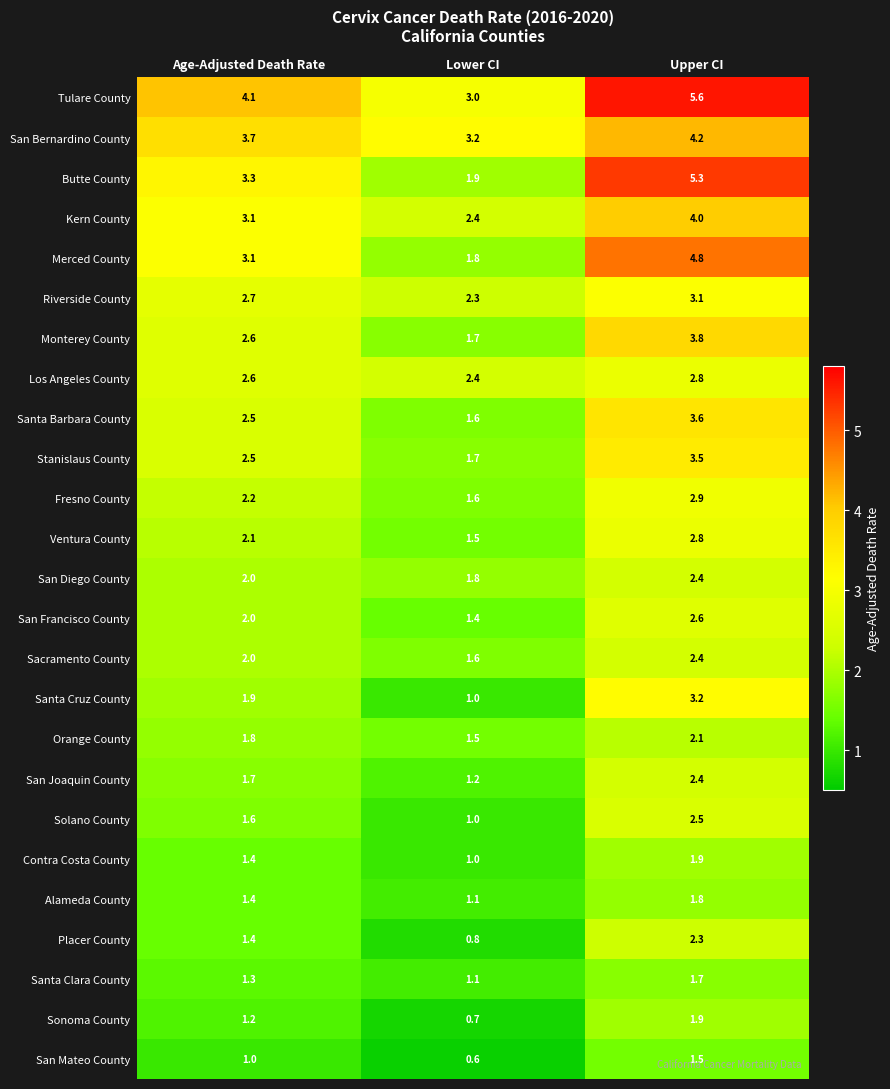

What is the sum of the San Mateo County values at Age-Adjusted Death Rate and Upper CI?

2.5